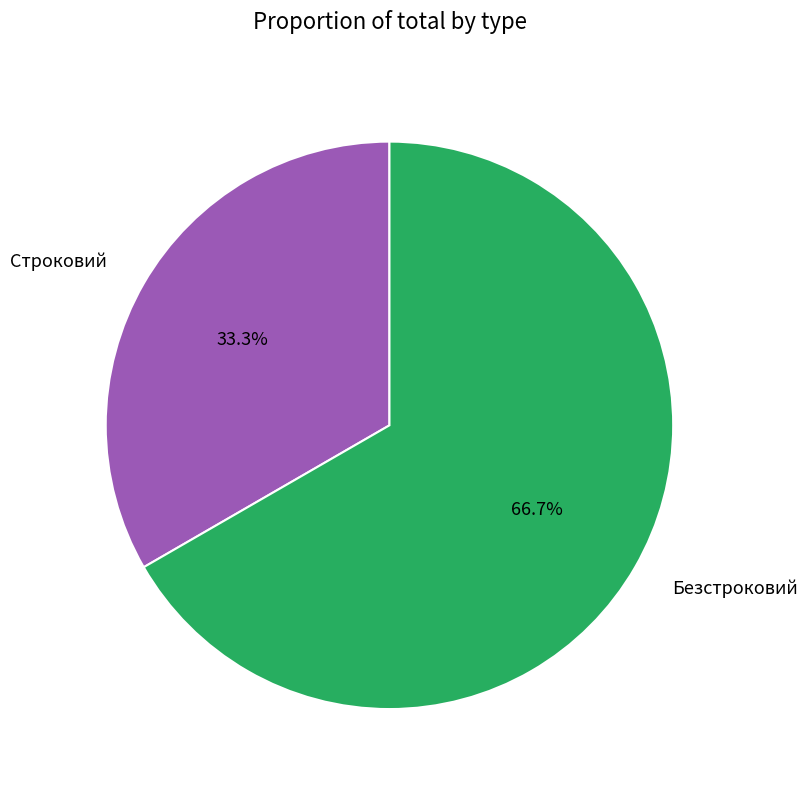

Count the number of slices in the pie.

2